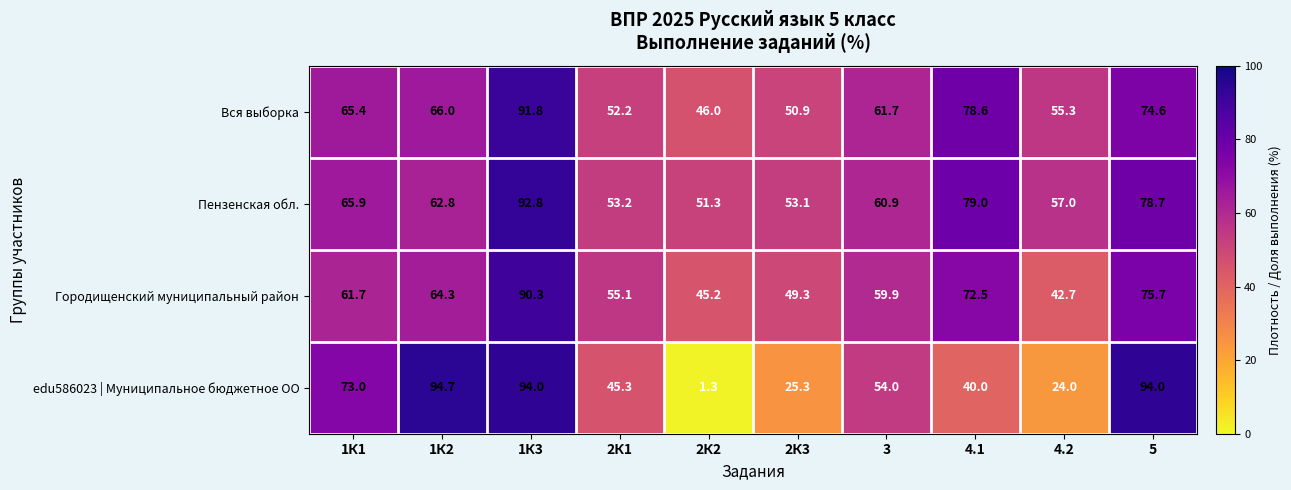

At which category is the sum across all series the highest?

1К3